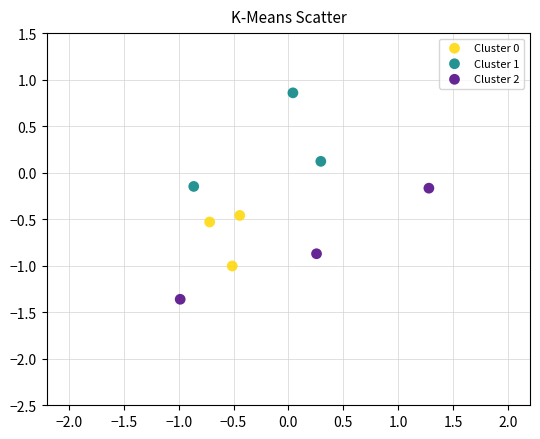

Which series reaches the minimum Y coordinate?

Cluster 2